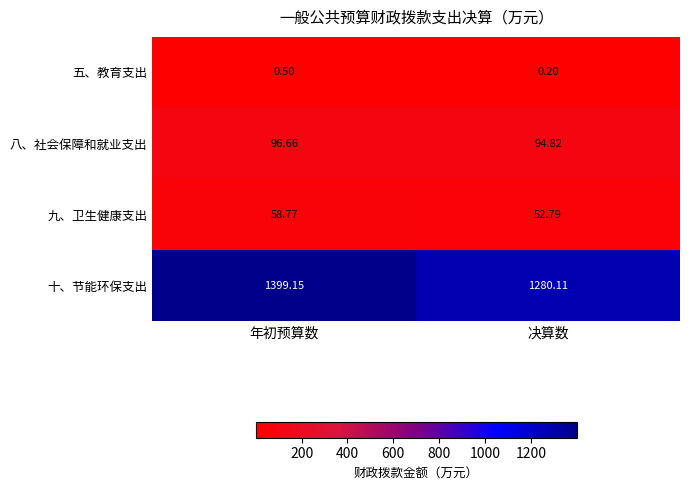

Where is 五、教育支出 nearest to the value 0?

决算数